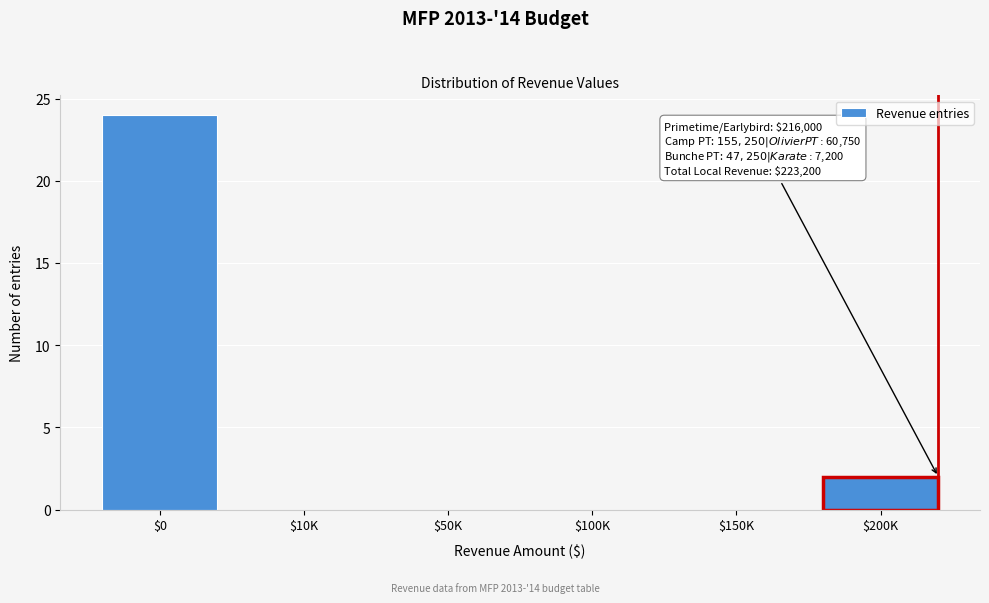

Where is the data nearest to the value 12?

$200K